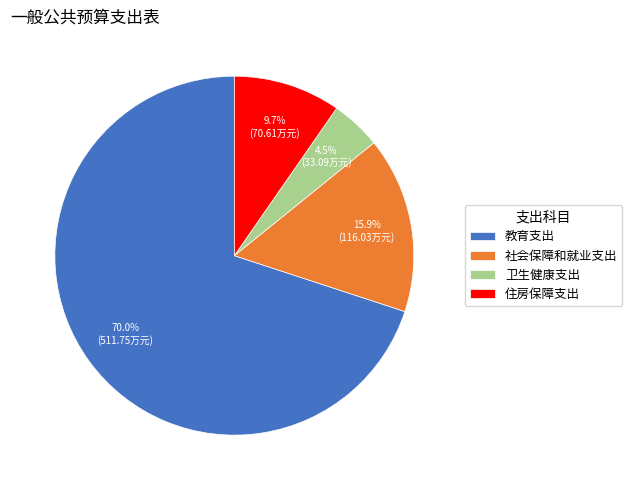

Is 社会保障和就业支出 the majority of the pie?

No